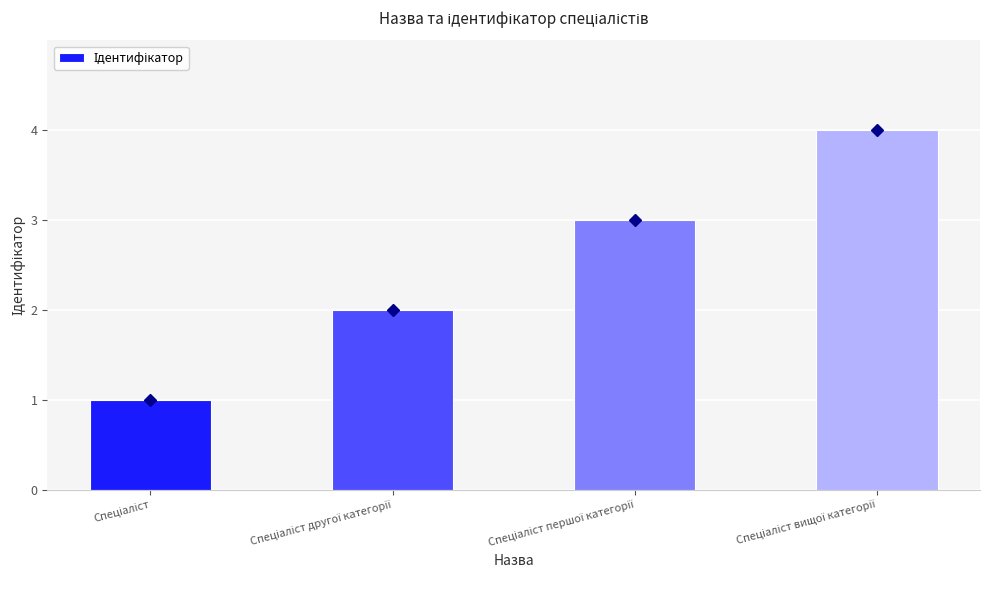

What is the difference between the maximum and minimum values?

3